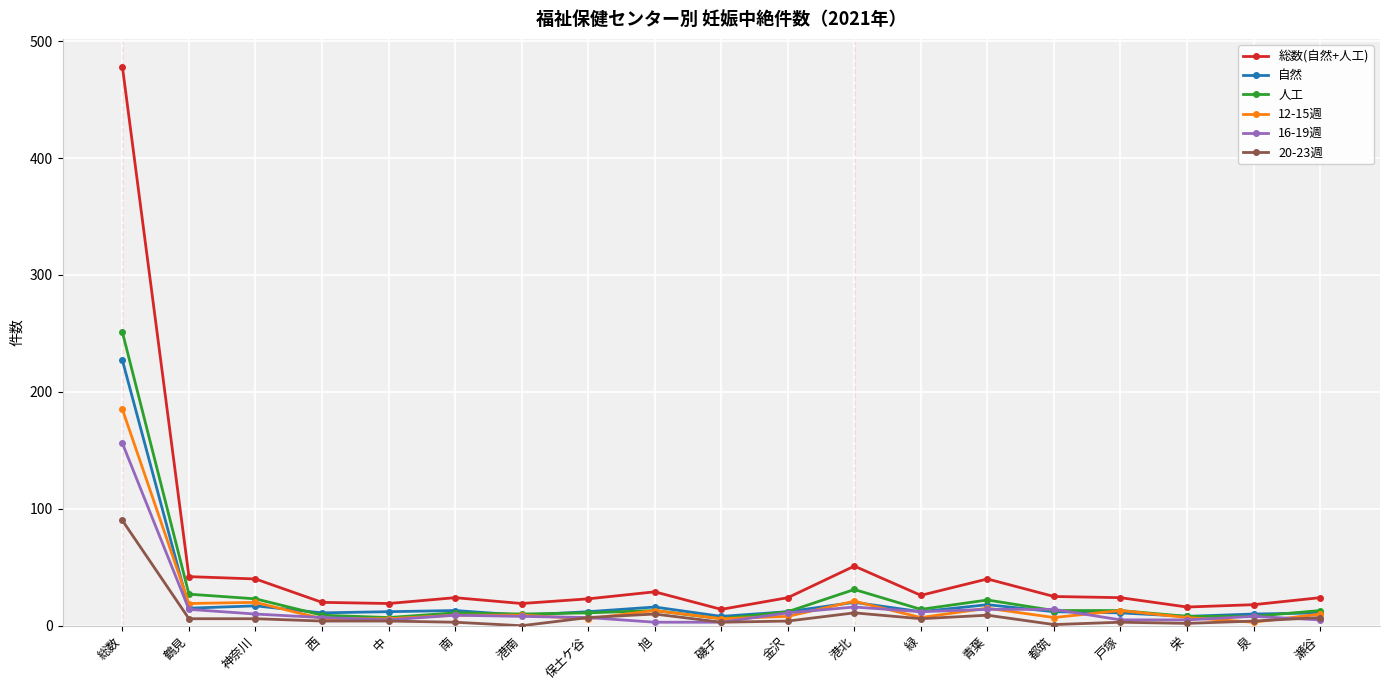

What is the value of the 16-19週 point at the 12th from the left?

16